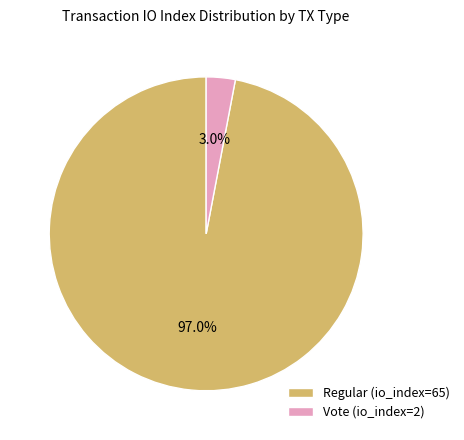

Count the number of slices in the pie.

2